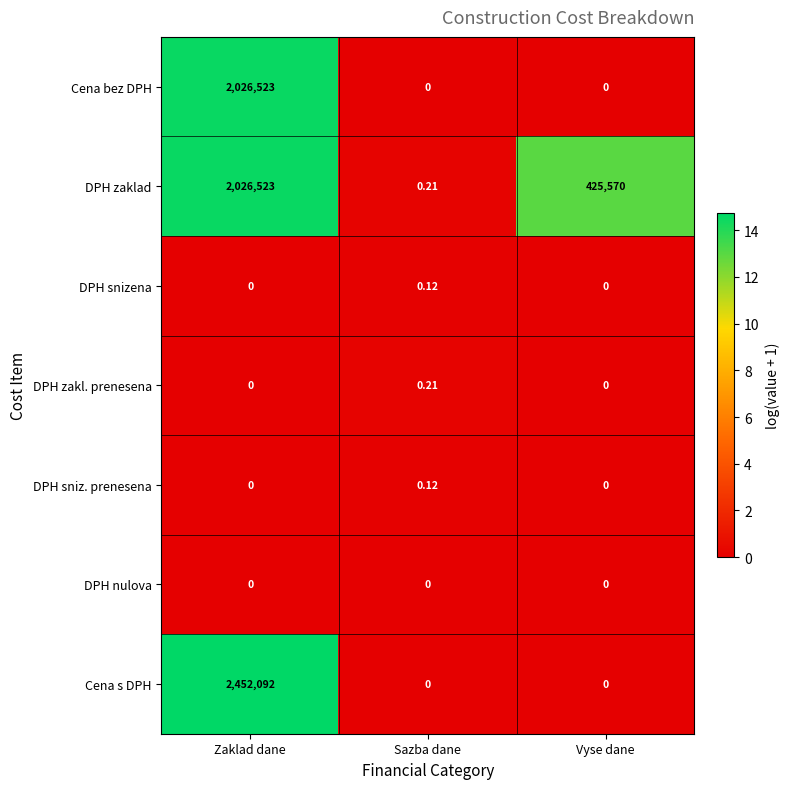

Which series has the largest total across all categories?

DPH zaklad